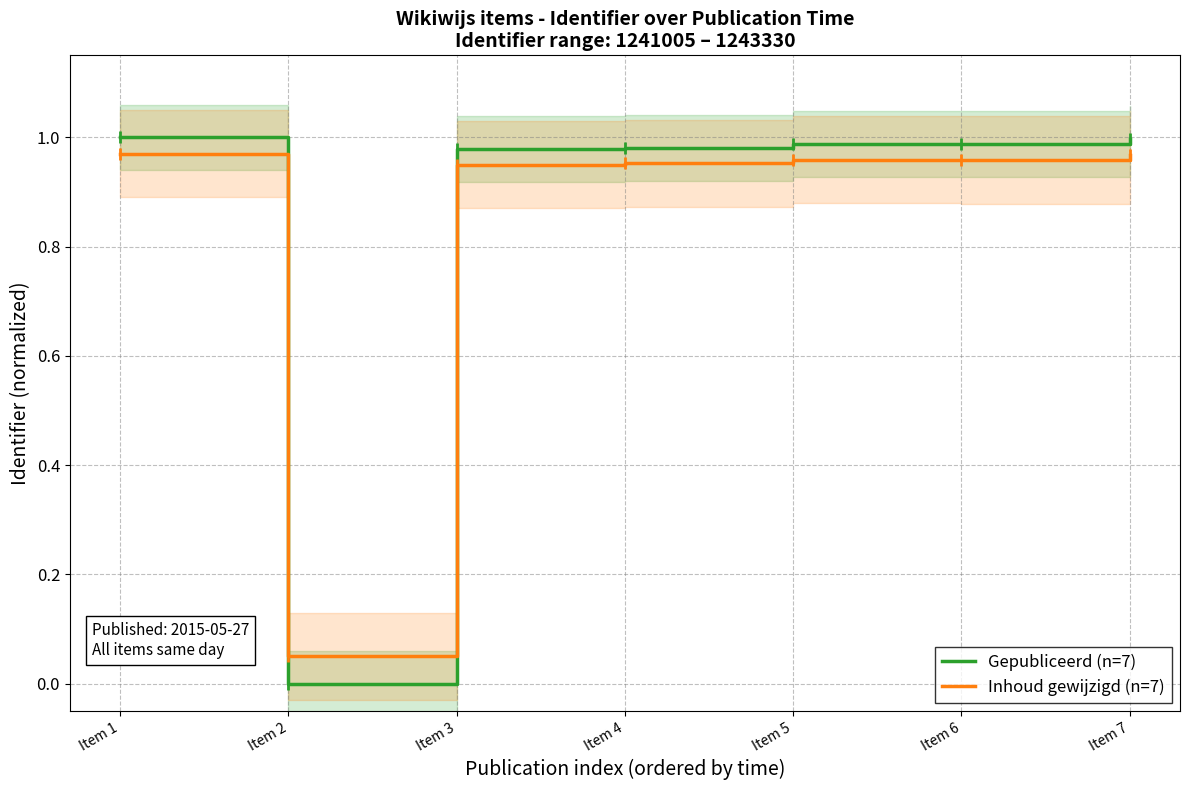

What is the difference between the Gepubliceerd (n=7) values at Item 2 and Item 4?

1.0